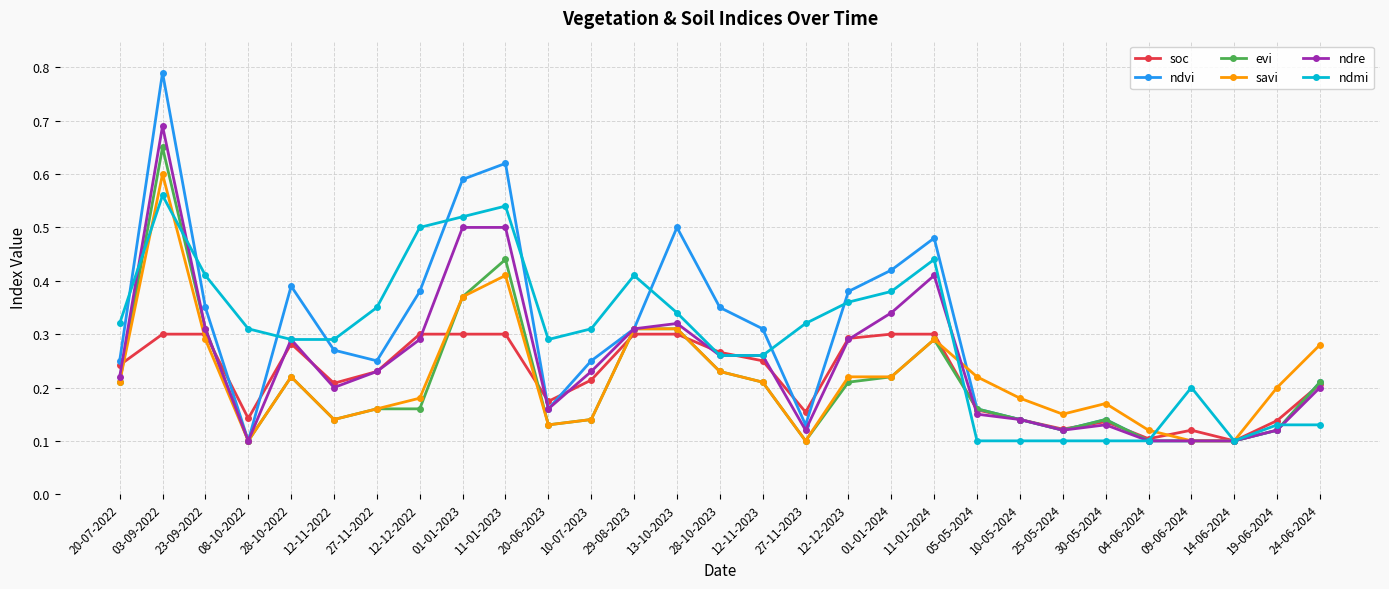

Count the ndre values in the range 0 to 1.

29